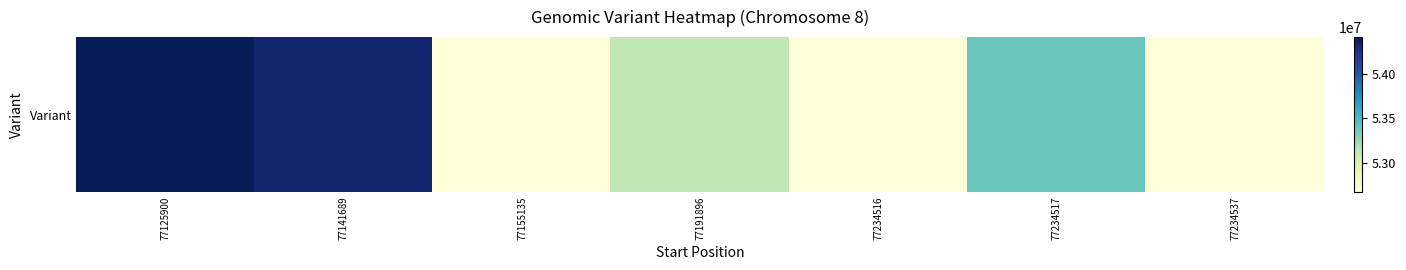

Where does the data first go above 53128350?

77125900